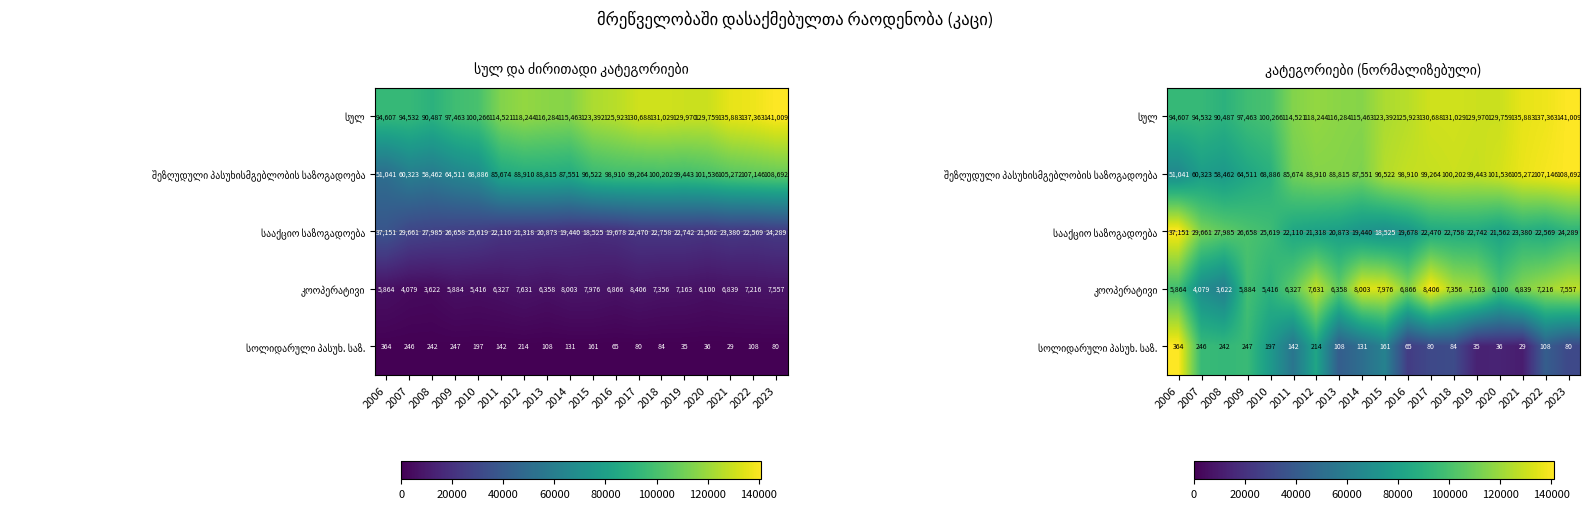

True or false: სოლიდარული პასუხ. საზ. has a value of 55905.1 at 2018.

False